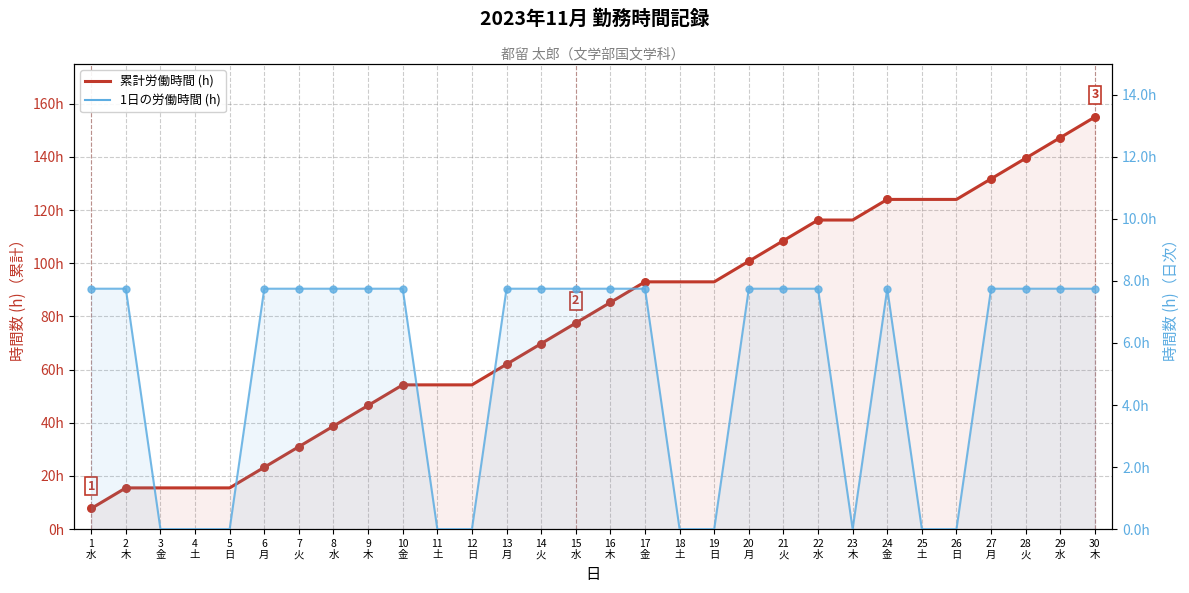

Which series reaches the maximum Y coordinate?

累計労働時間 (h)